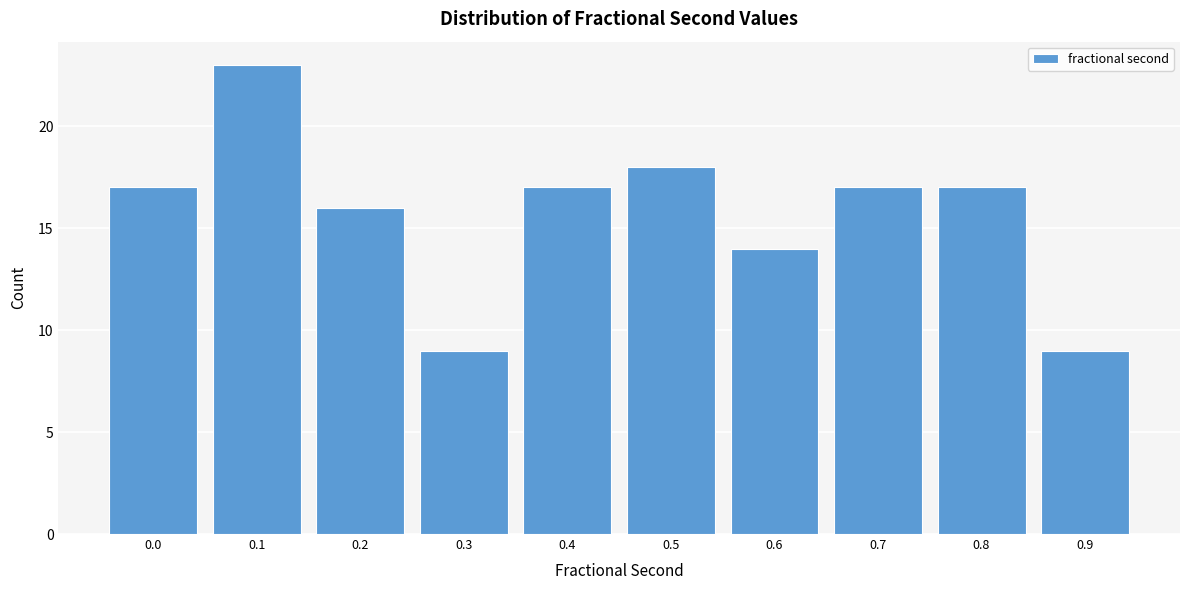

Reading left to right, transcribe all the data shown in this chart.

17	23	16	9	17	18	14	17	17	9